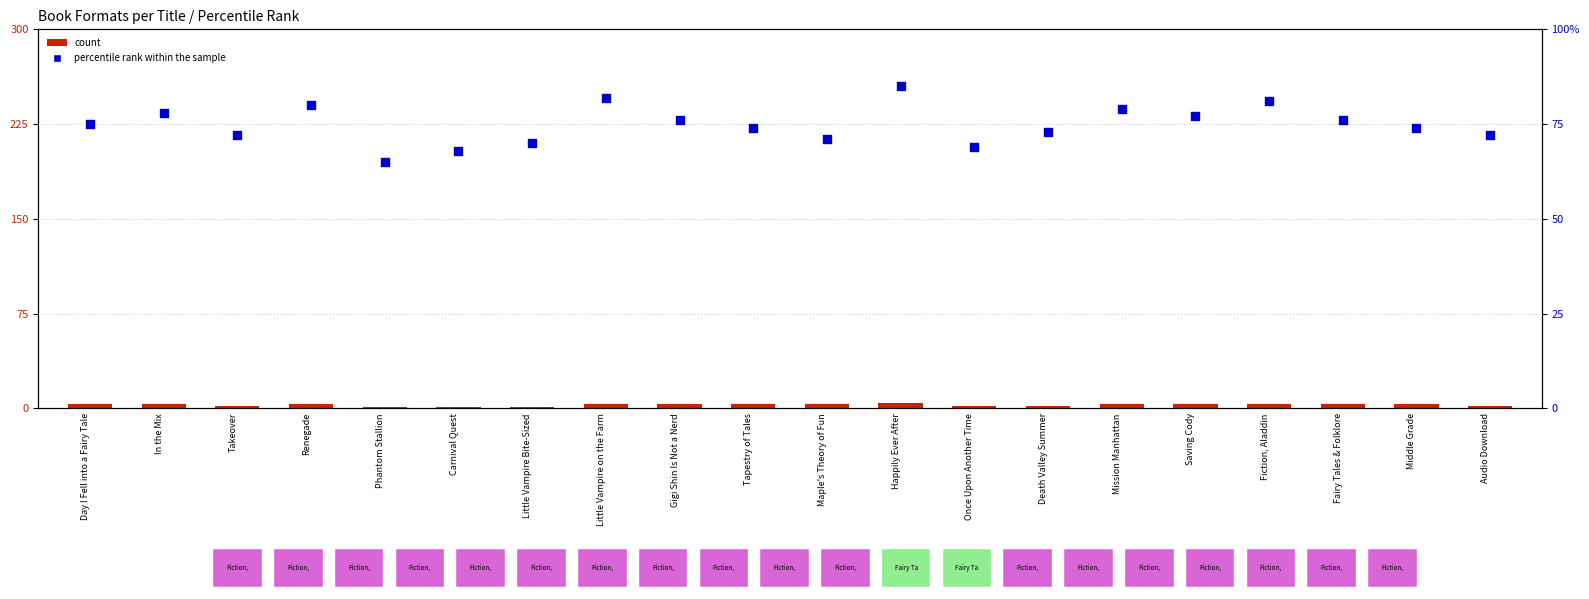

Which series has the largest total across all categories?

percentile rank within the sample